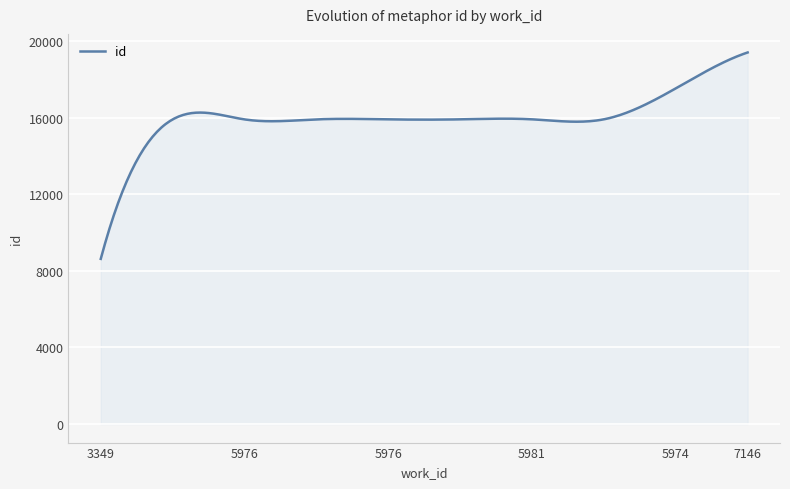

How many lines are shown in the chart?

1